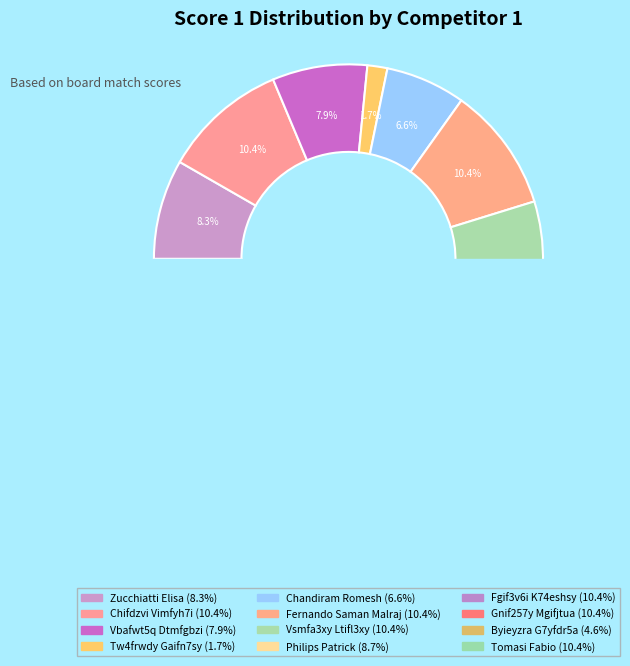

True or false: Vsmfa3xy Ltifl3xy accounts for 20% of the total.

False